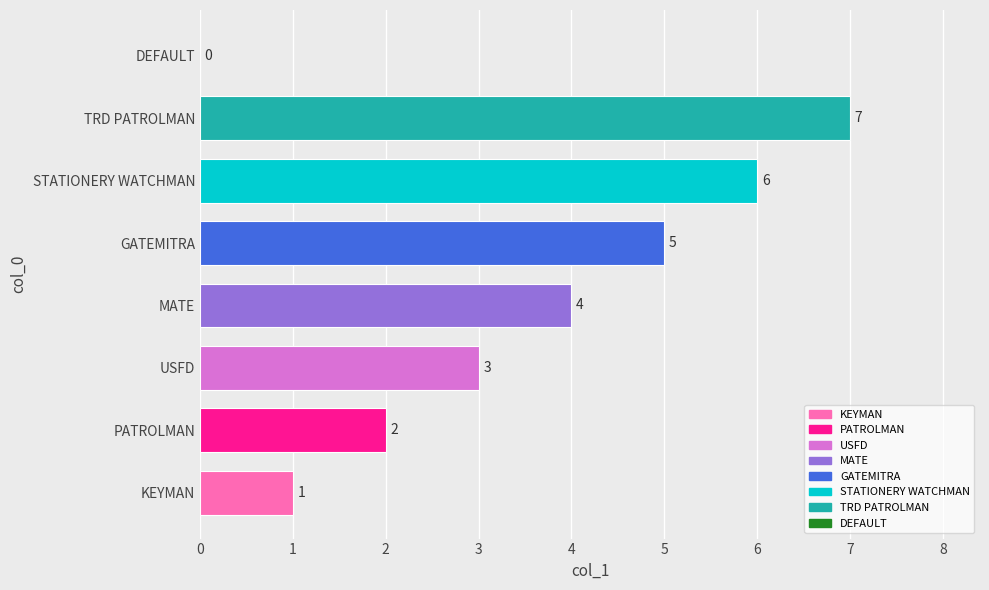

What is the sum of the values at USFD and PATROLMAN?

5